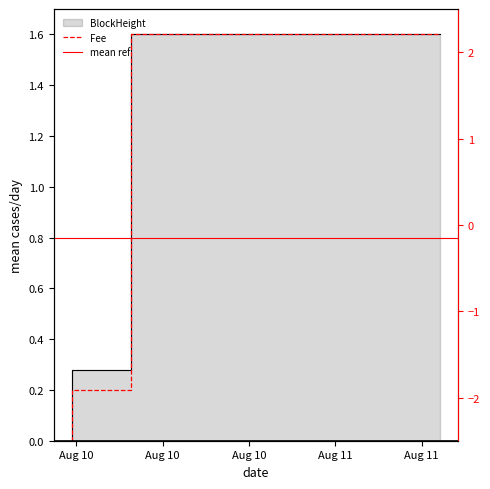

True or false: Fee has a value of 0.6 at 2021-08-10 06:42:00.

False